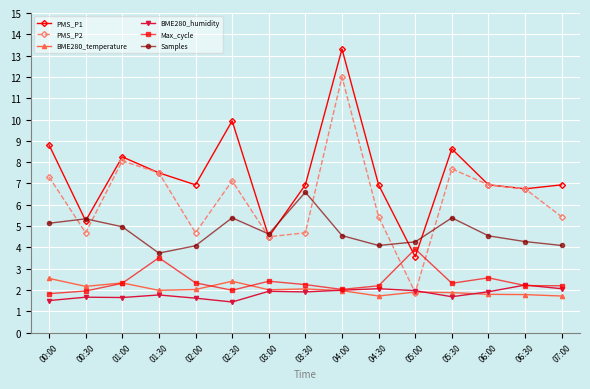

What is the label of the 7th point from the right?

04:00